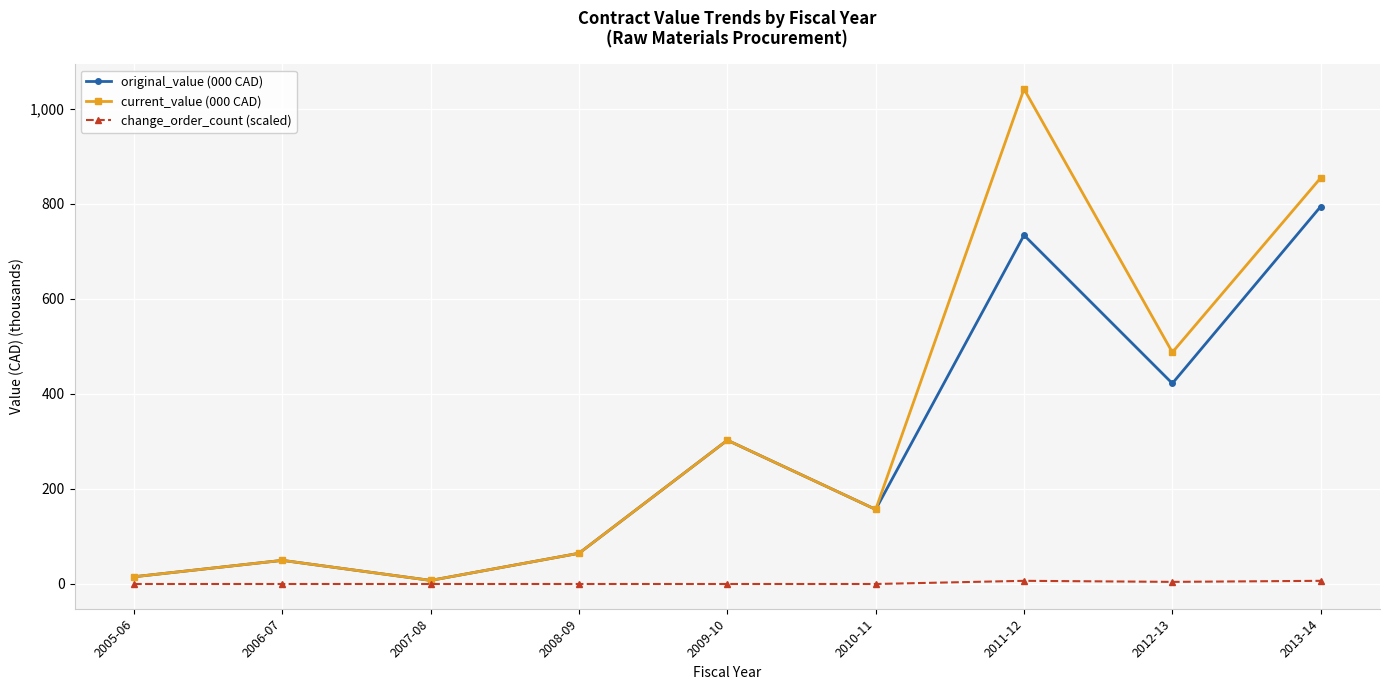

Which series has the largest total across all categories?

current_value (000 CAD)